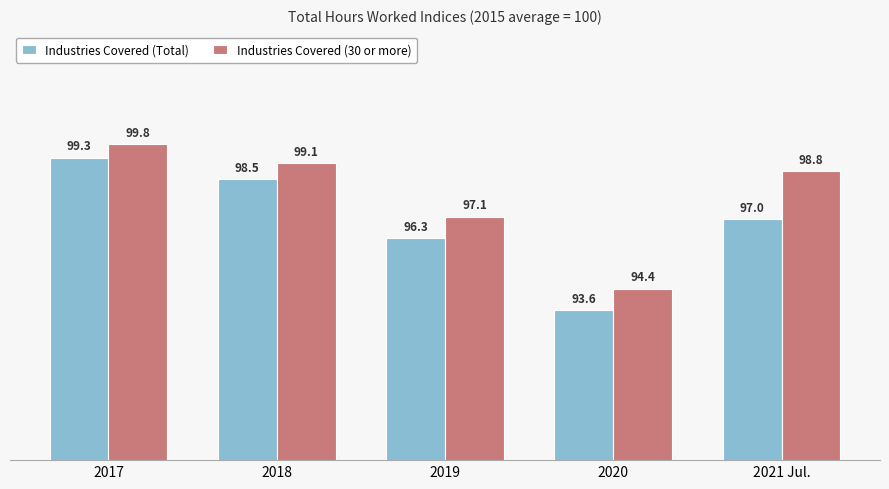

What are all the series names shown in the legend?

Industries Covered (Total), Industries Covered (30 or more)